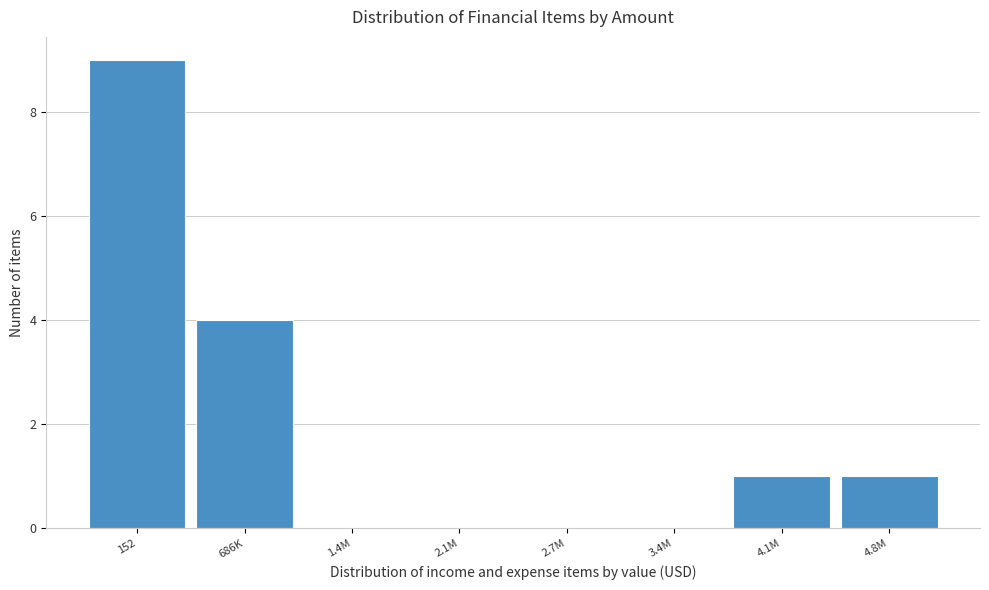

Reading left to right, what are all the values shown in this chart?

152=9	686K=4	1.4M=0	2.1M=0	2.7M=0	3.4M=0	4.1M=1	4.8M=1